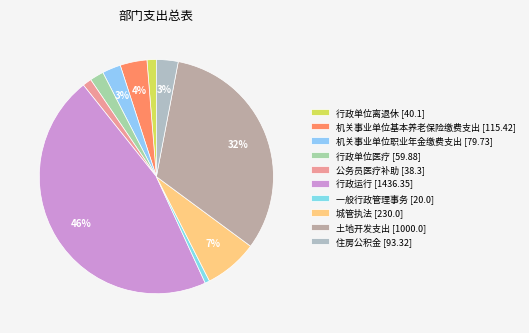

How many slices are in this pie chart?

10